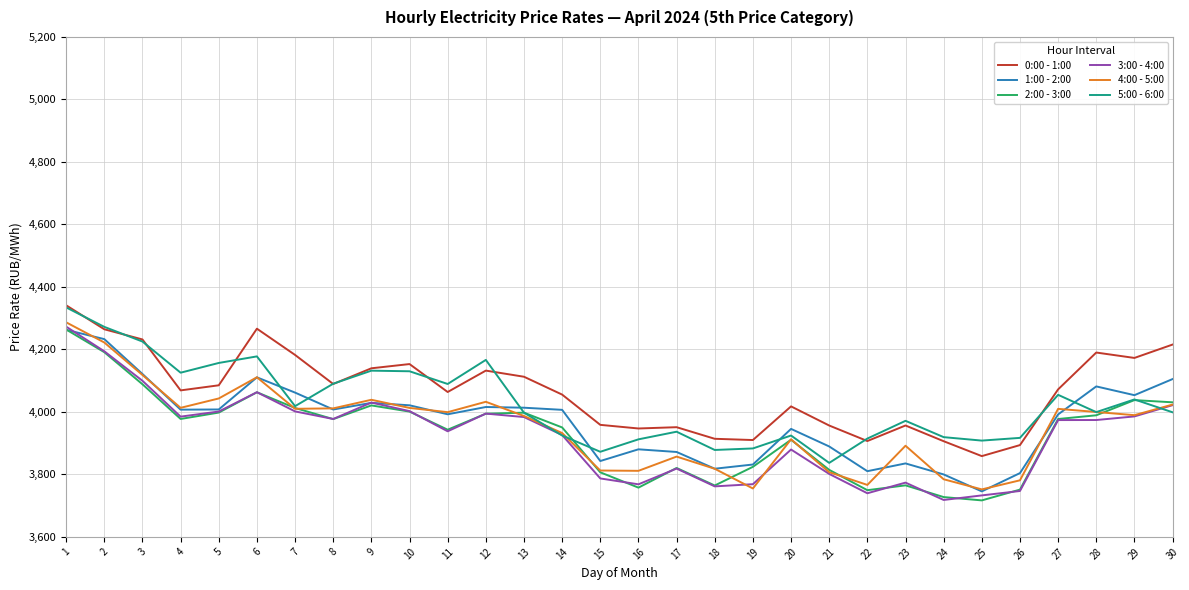

True or false: 4:00 - 5:00 and 0:00 - 1:00 intersect in this chart.

False